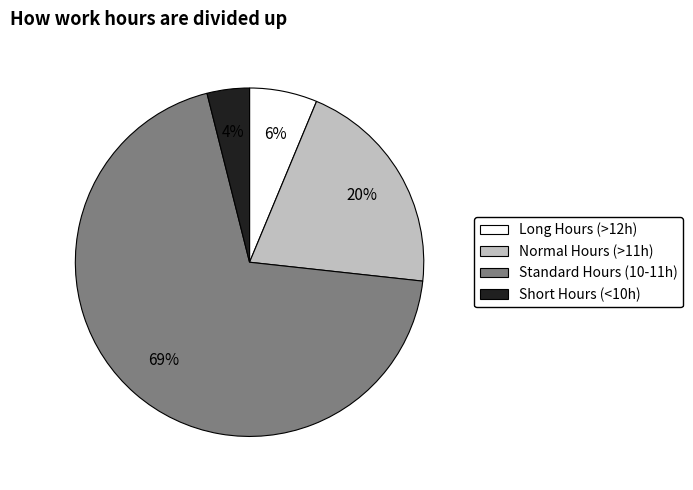

Does any single category account for the majority?

Yes